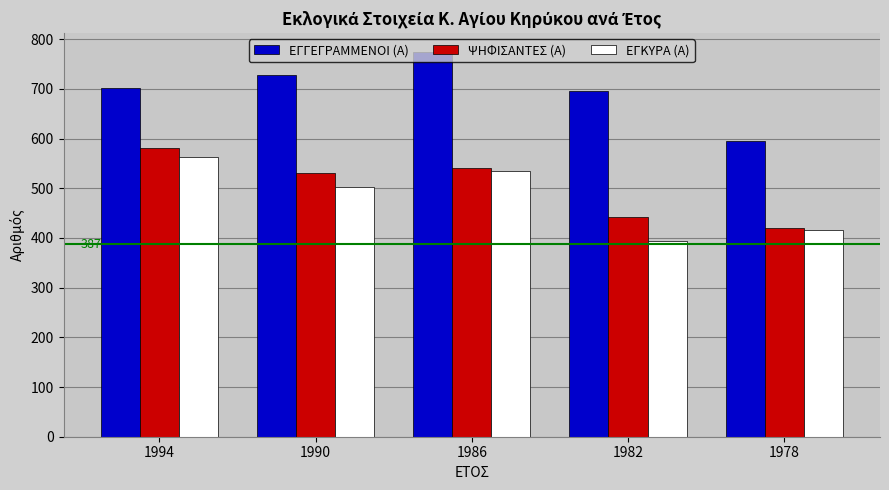

Reading right to left, extract all data points from this chart.

ΕΓΓΕΓΡΑΜΜΕΝΟΙ (Α): 595	695	774	727	702
ΨΗΦΙΣΑΝΤΕΣ (Α): 419	442	541	530	580
ΕΓΚΥΡΑ (Α): 416	394	535	502	563